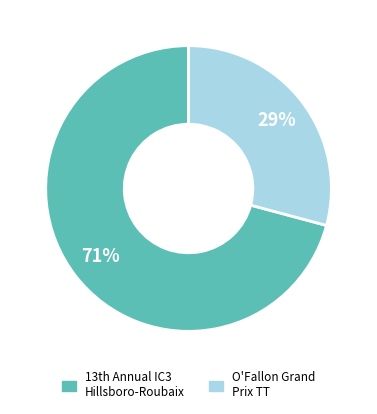

Which slice is the smallest?

O'Fallon Grand Prix TT